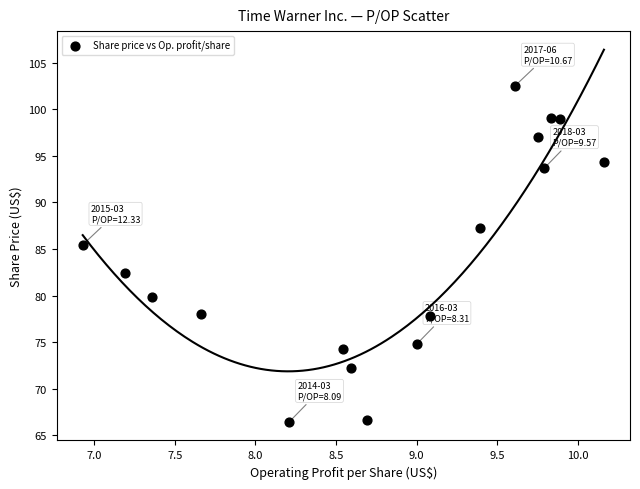

What is the range of Y values (max minus min)?

36.1